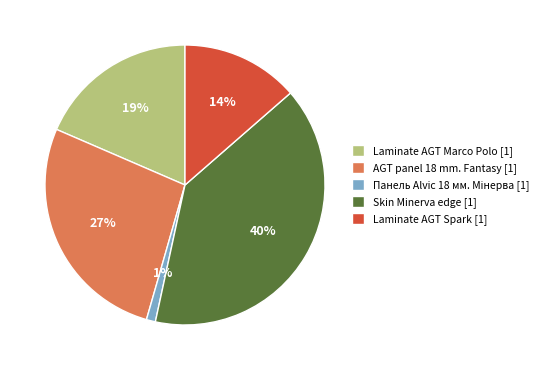

The AGT panel 18 mm. Fantasy [1] slice represents 12% of the pie. True or false?

False